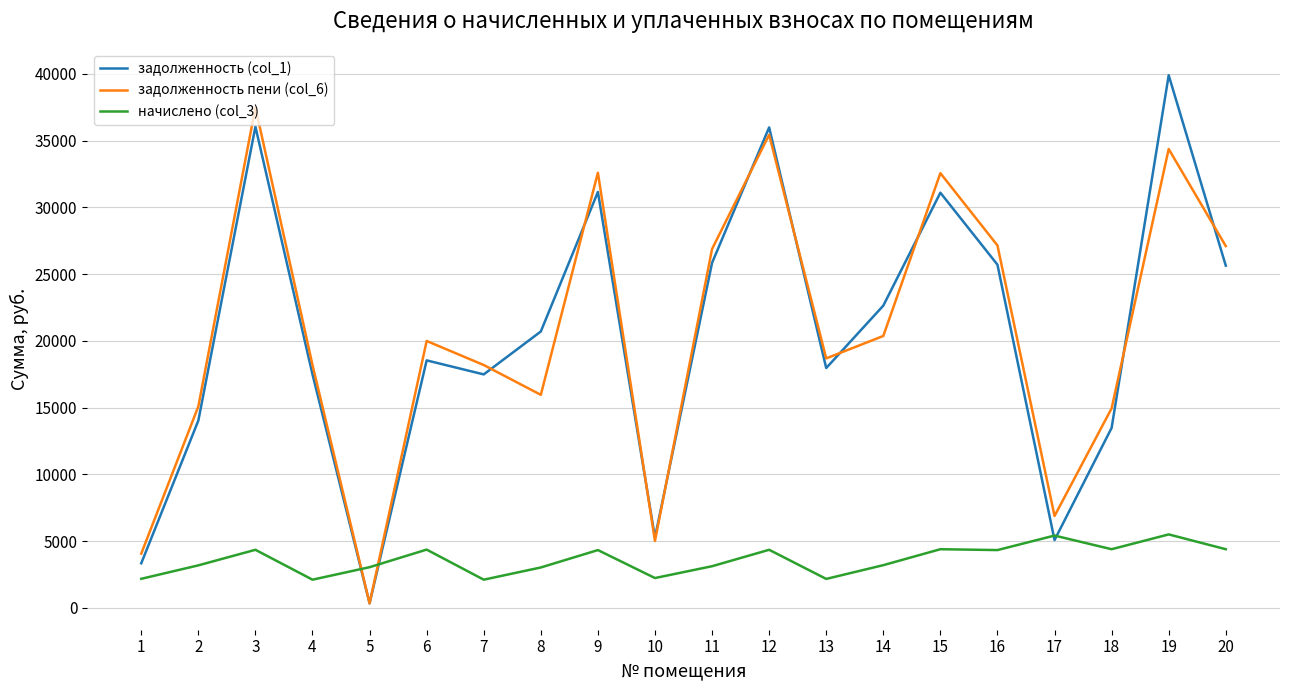

How many times do задолженность пени (col_6) and начислено (col_3) cross each other?

2